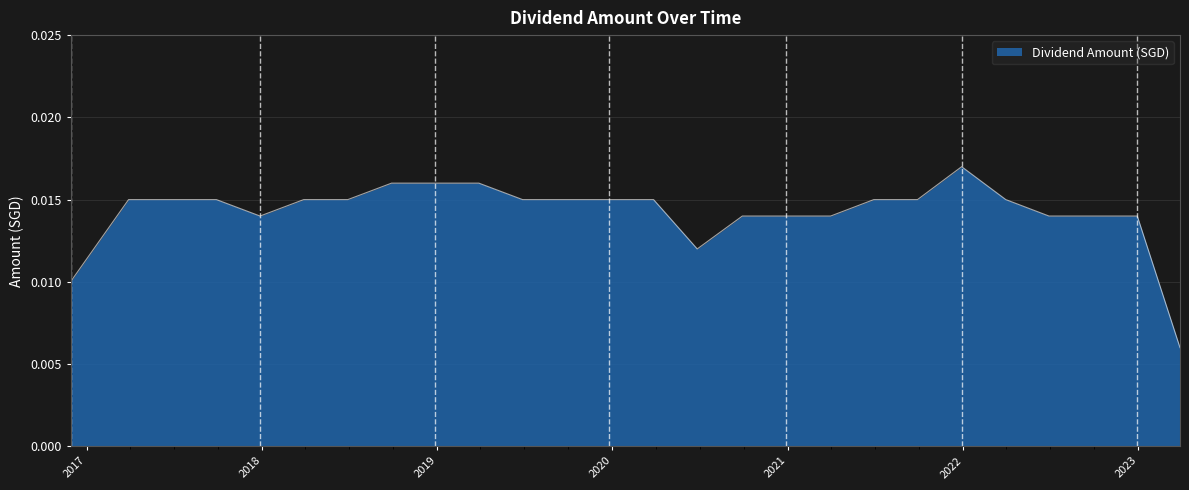

List the labels in order of value, largest first.

2021-12-29, 2018-09-28, 2018-12-28, 2019-03-29, 2017-03-29, 2017-06-28, 2017-09-28, 2018-03-29, 2018-06-29, 2019-06-28, 2019-09-26, 2019-12-26, 2020-03-27, 2021-06-29, 2021-09-28, 2022-03-31, 2017-12-28, 2020-09-28, 2020-12-29, 2021-03-31, 2022-06-29, 2022-09-28, 2022-12-30, 2020-06-26, 2016-11-28, 2023-03-29